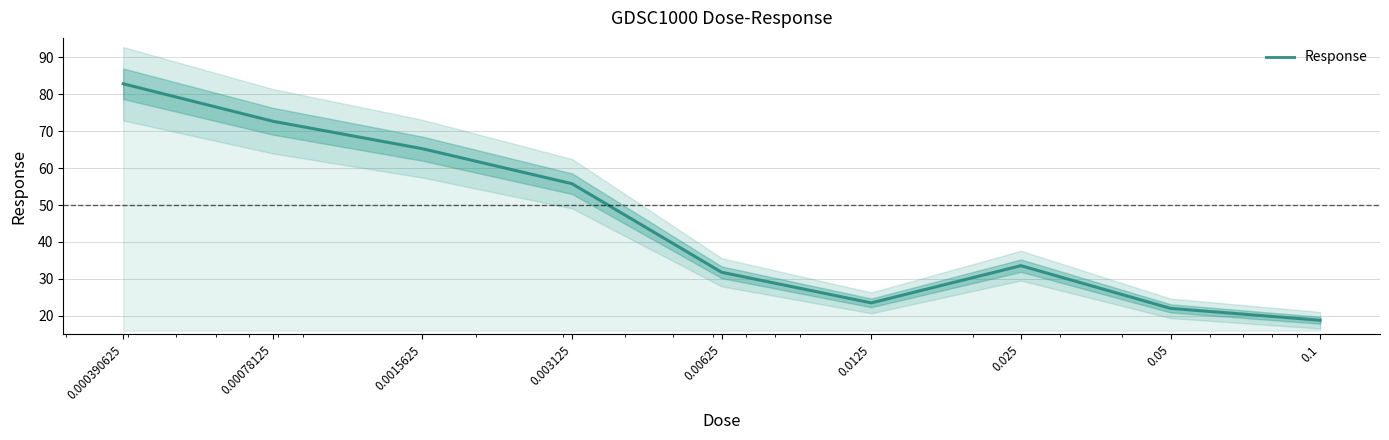

Which category has the highest value across all series?

0.000390625